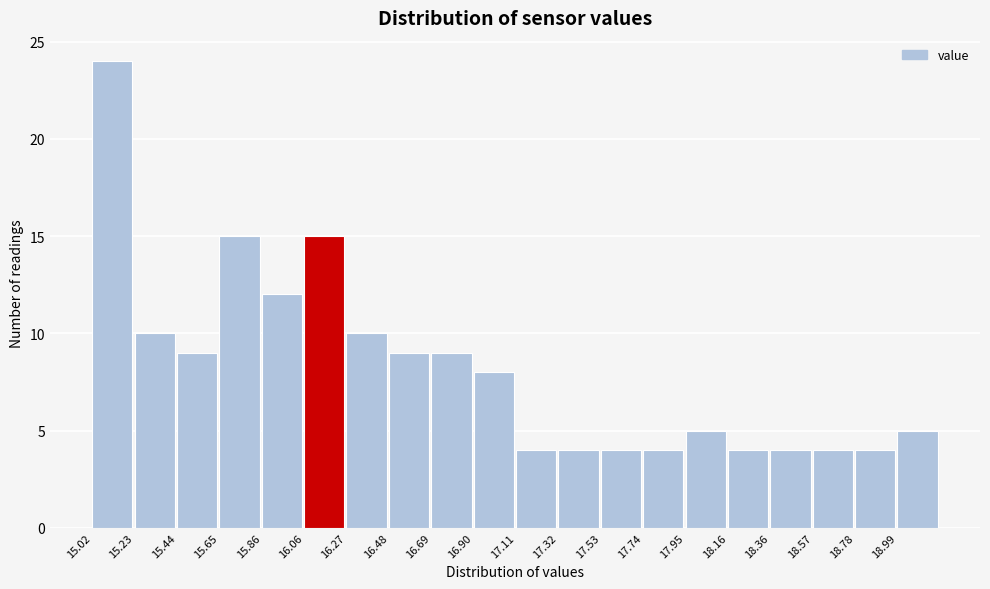

Reading left to right, list every bar in this chart as the range it spans on the x-axis followed by its height. Neither the bar edges nor the heights are printed on the chart, so give them approximately, as read against the axes.

15.00 to 15.25: 24
15.25 to 15.45: 10
15.45 to 15.65: 9
15.65 to 15.85: 15
15.85 to 16.05: 12
16.05 to 16.25: 15
16.25 to 16.50: 10
16.50 to 16.70: 9
16.70 to 16.90: 9
16.90 to 17.10: 8
17.10 to 17.30: 4
17.30 to 17.55: 4
17.55 to 17.75: 4
17.75 to 17.95: 4
17.95 to 18.15: 5
18.15 to 18.35: 4
18.35 to 18.55: 4
18.55 to 18.80: 4
18.80 to 19.00: 4
19.00 to 19.20: 5